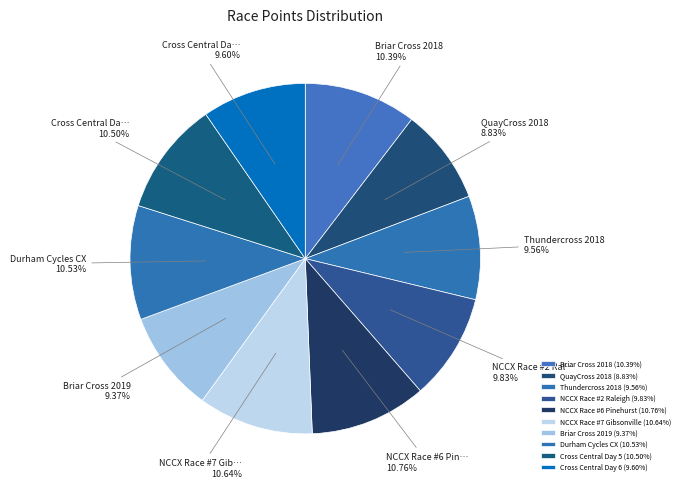

To the nearest percent, what is the difference between the Thundercross 2018 and Briar Cross 2018 slice percentages?

1%